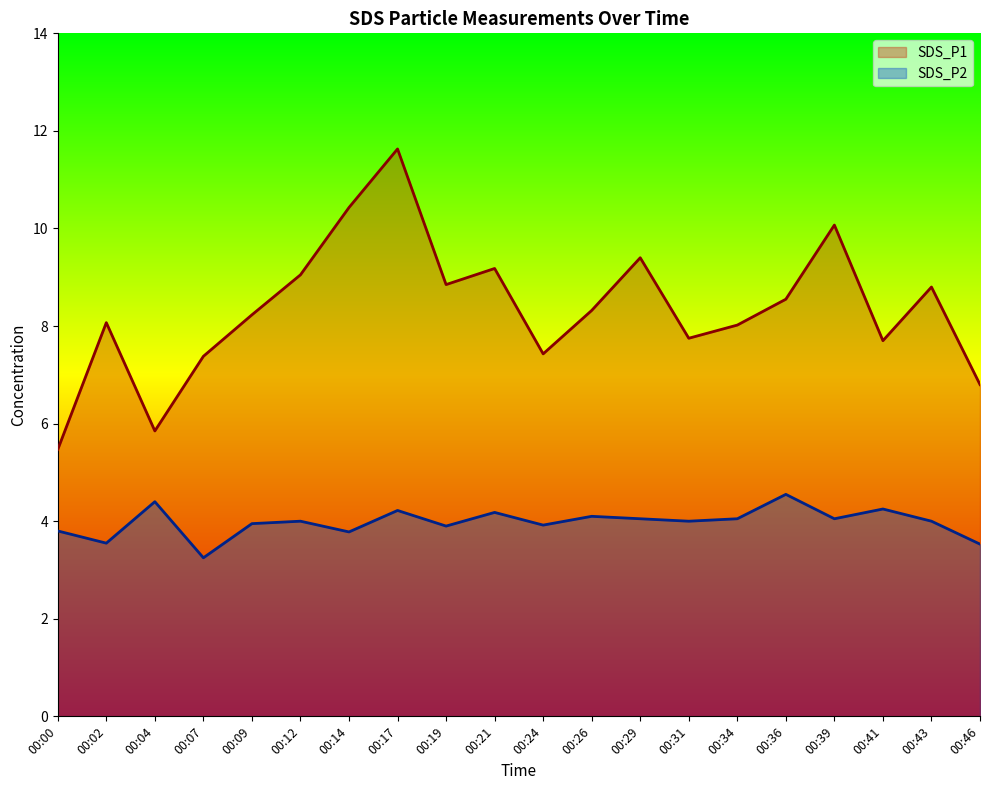

Rank the series by their average value, from lowest to highest.

SDS_P2, SDS_P1